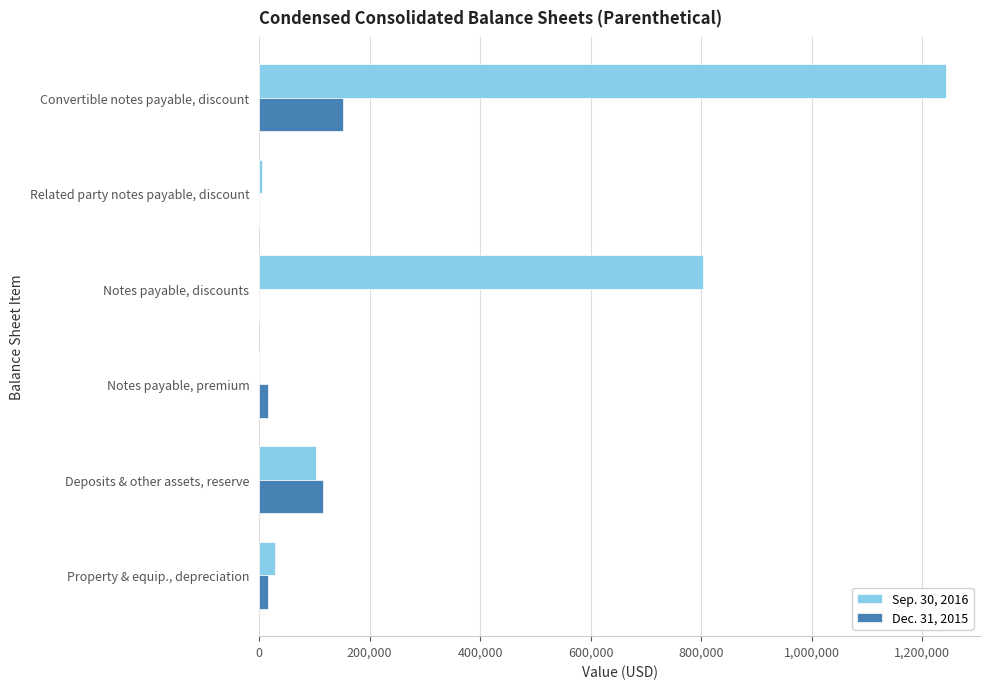

Which category has the highest value in the Dec. 31, 2015 series?

Convertible notes payable, discount